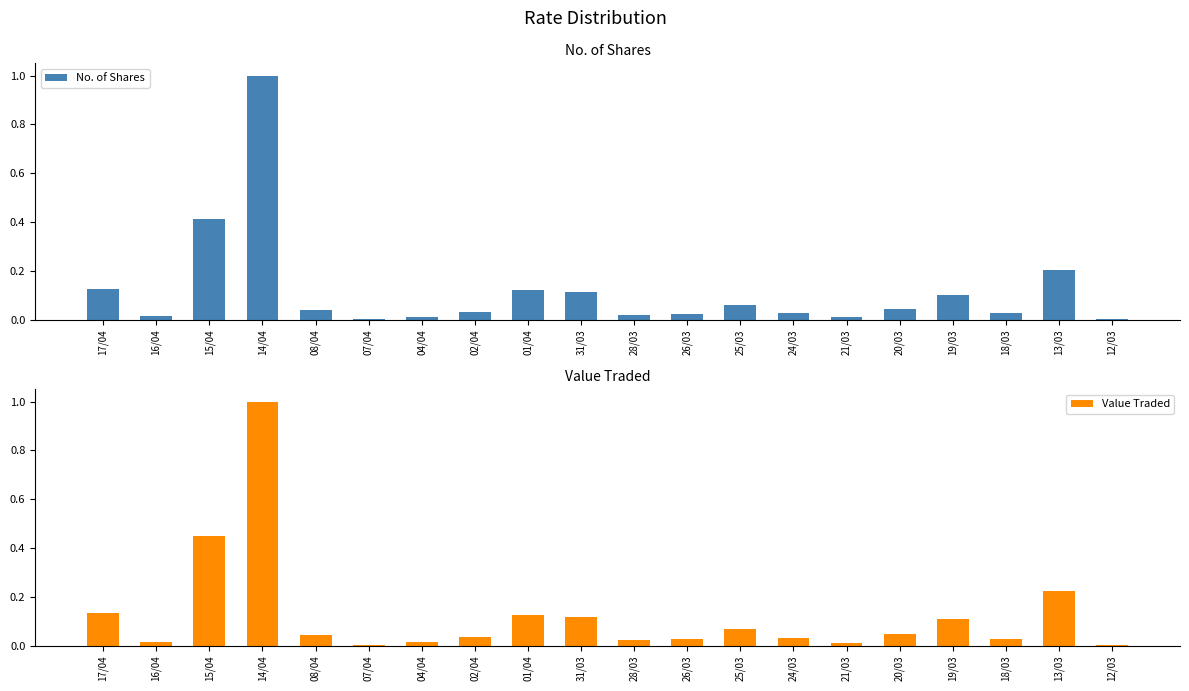

What is the difference between the second highest and minimum values in the Value Traded series?

0.4